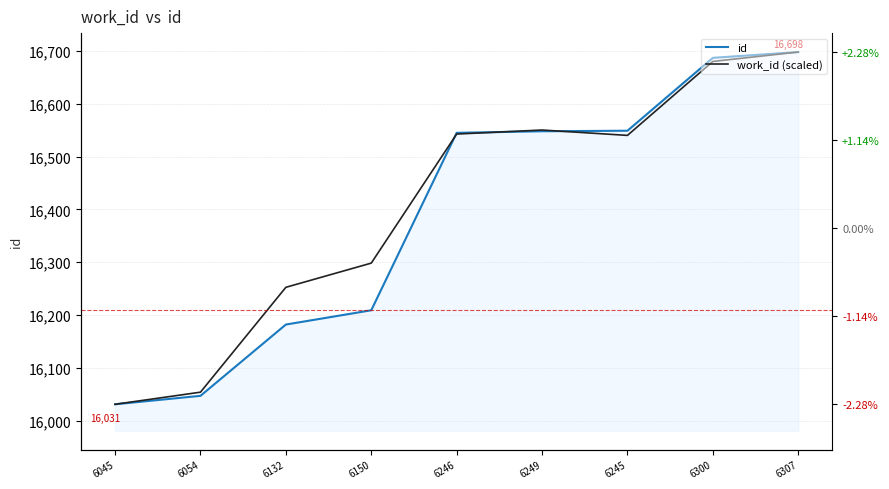

True or false: id and work_id (scaled) intersect in this chart.

True